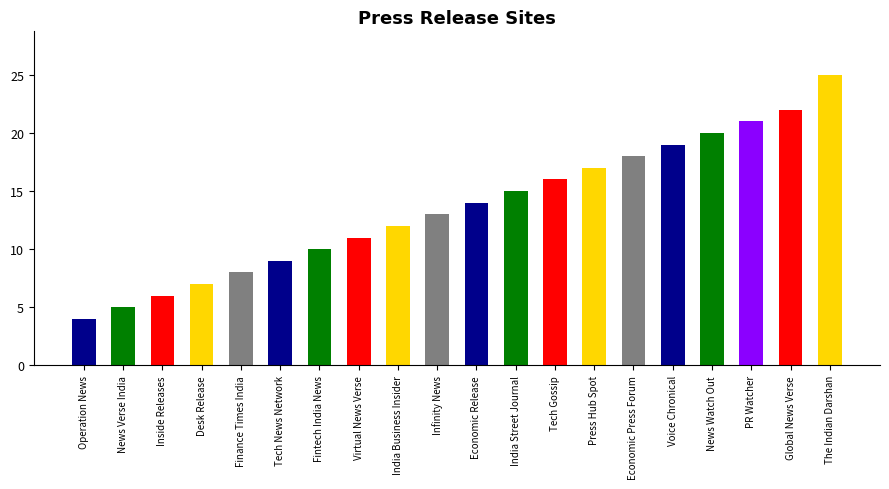

What is the label of the 3rd bar from the left?

Inside Releases